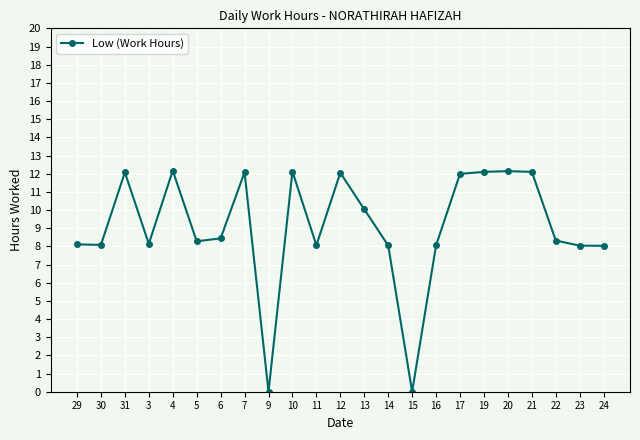

Is this an area chart (filled region under the line)?

No